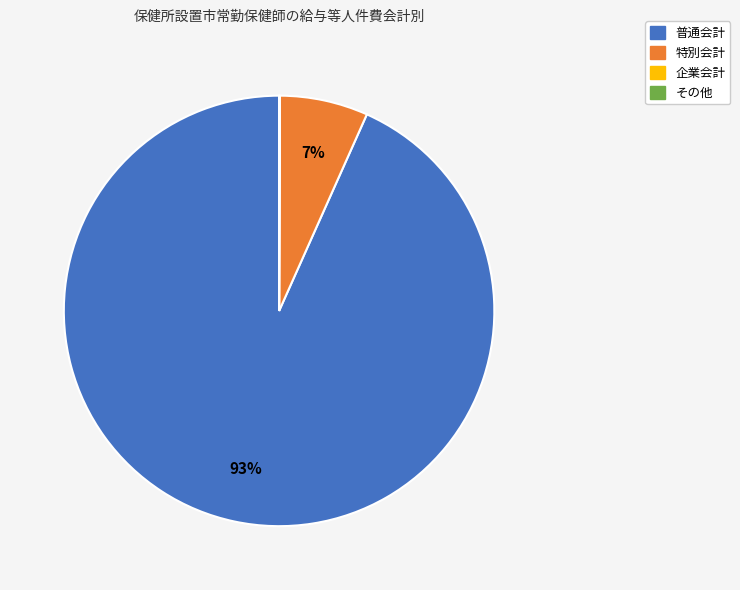

Which category has the biggest portion of the pie?

普通会計